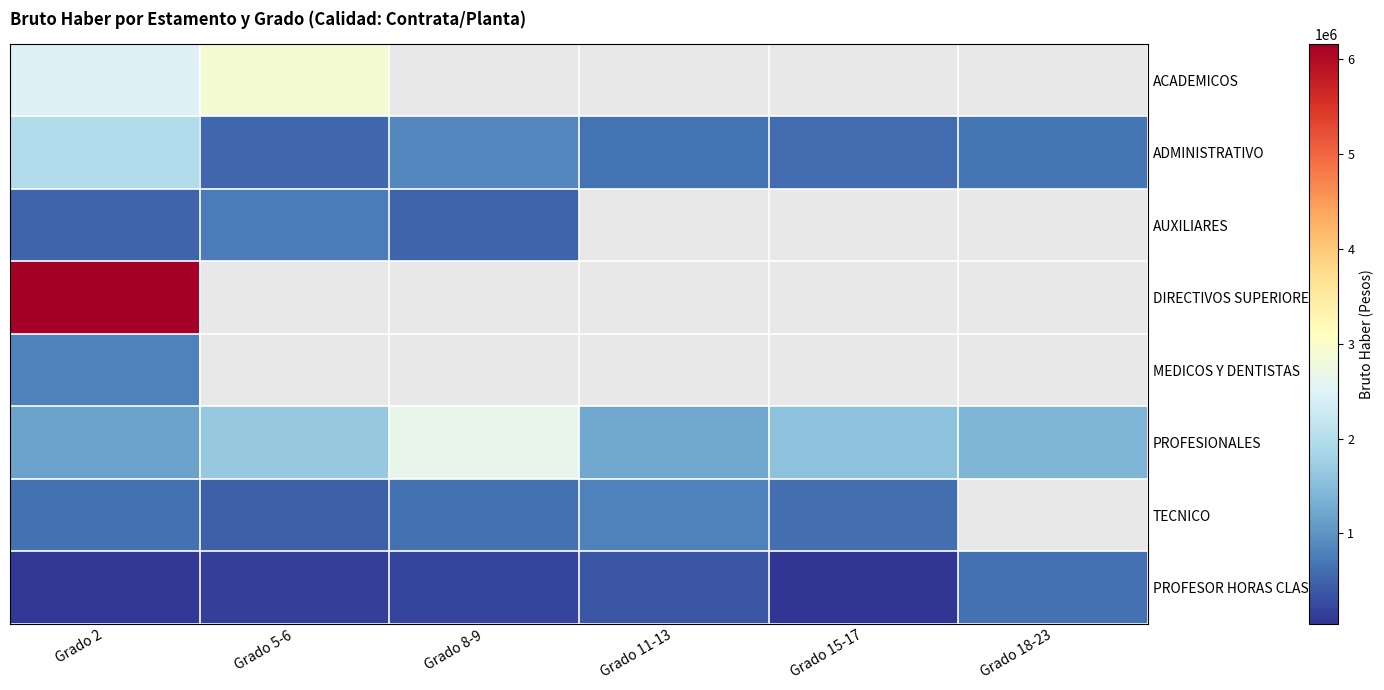

At which category is the sum across all series the highest?

Grado 2